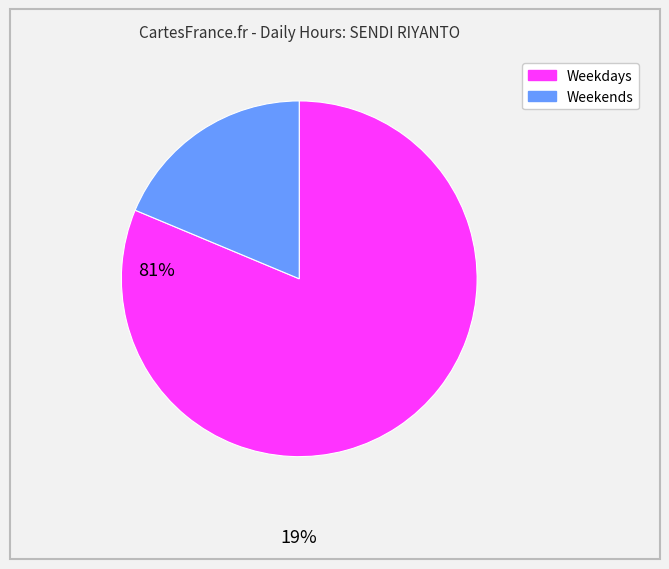

Does any single category account for the majority?

Yes